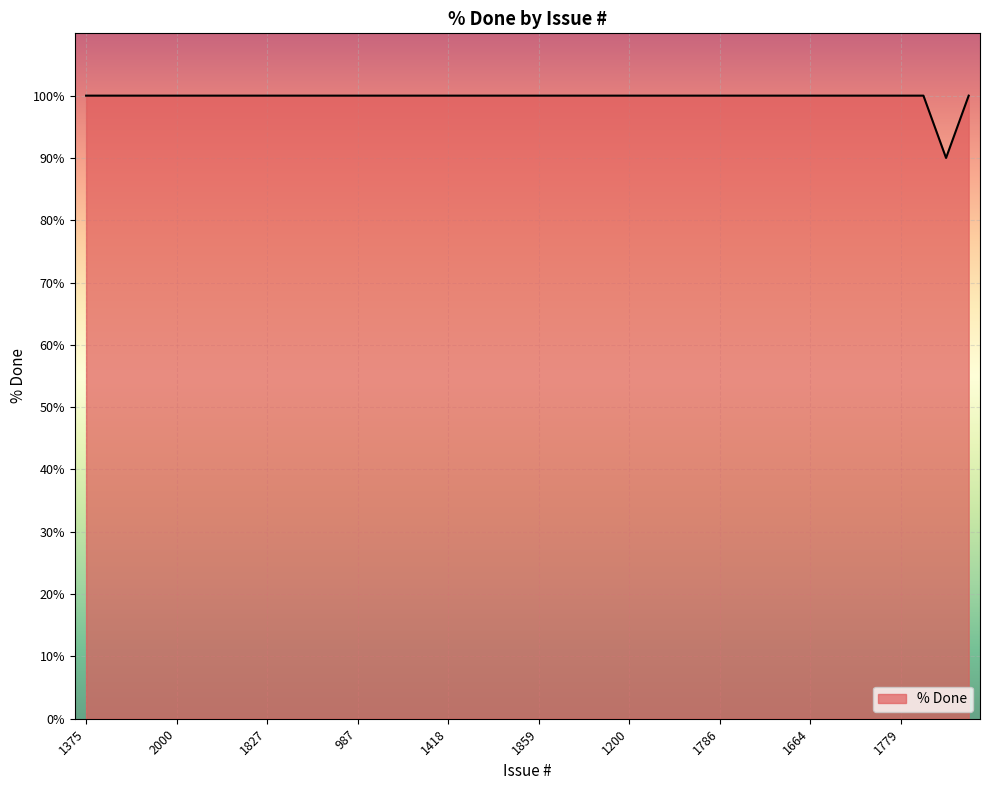

What is the minimum value shown in the chart?

90